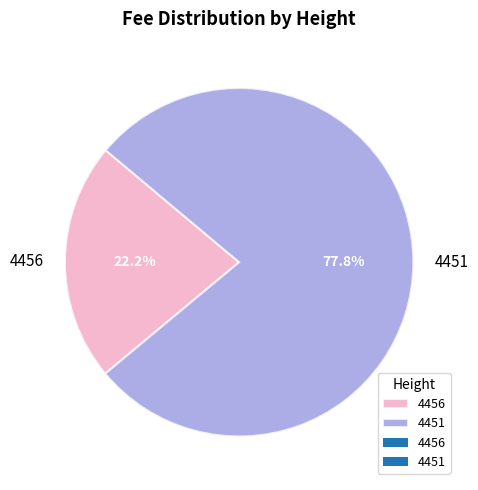

Count the number of slices in the pie.

2